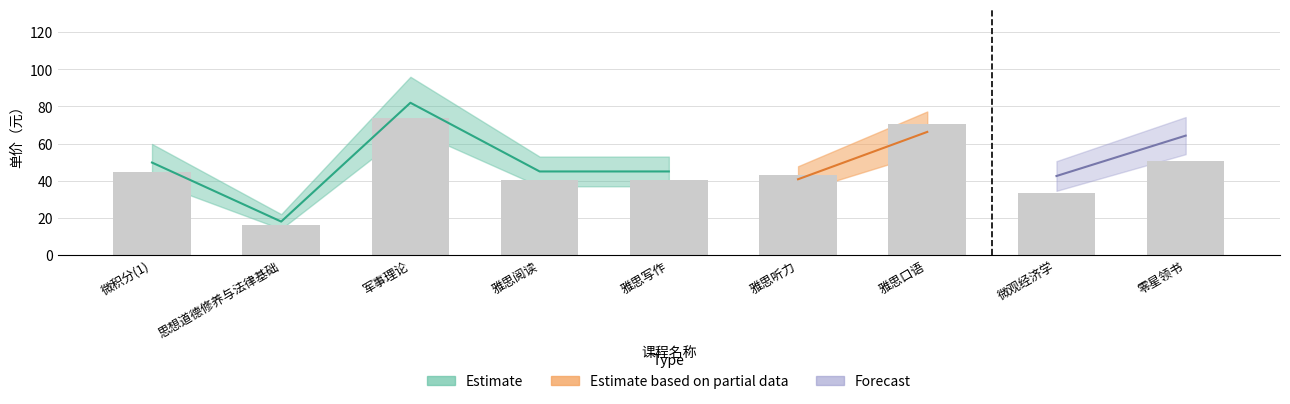

What is the label of the 4th bar from the left?

雅思阅读